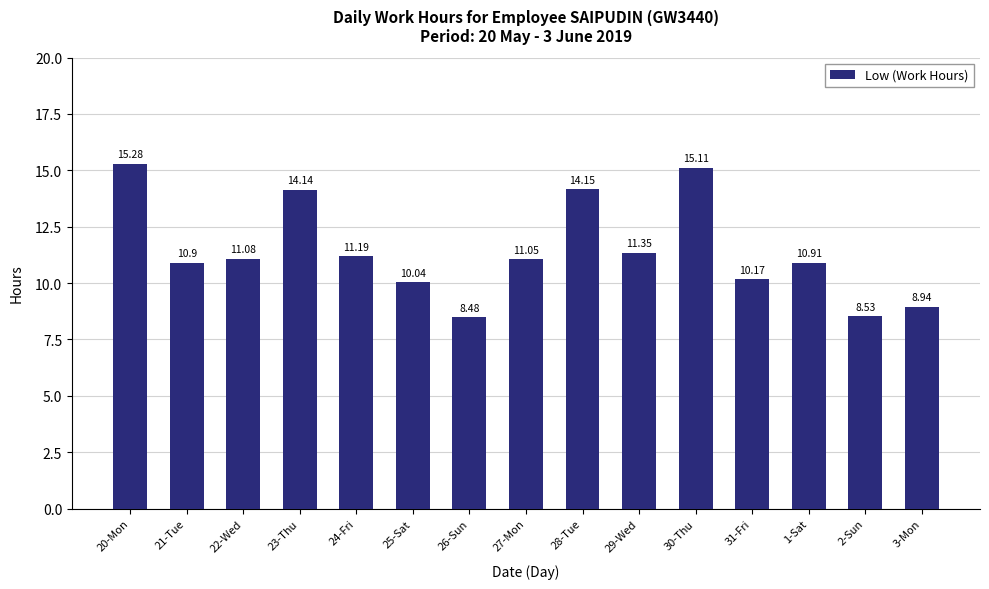

What is the sum of the values at 28-Tue and 23-Thu?

28.3